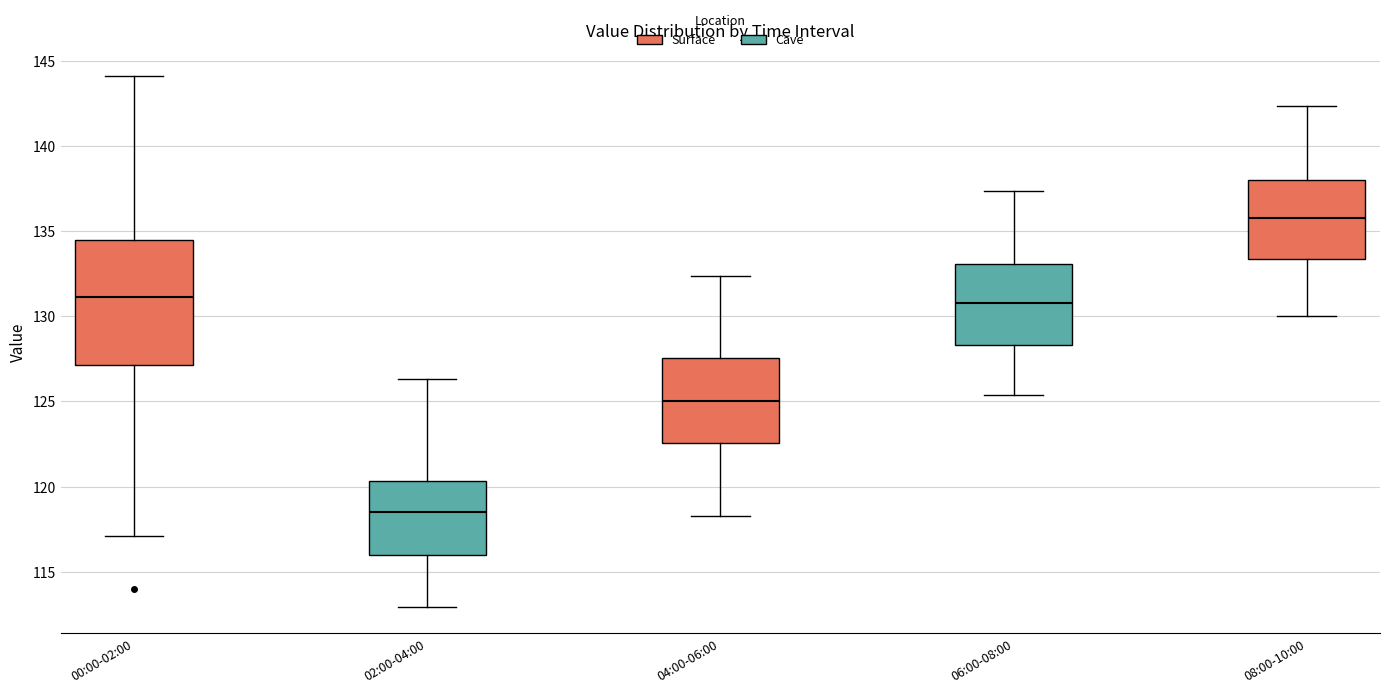

Where does the median line of the box for 08:00-10:00 sit on the y-axis? The values are not printed on the chart, so give them approximately, as read against the axis.

136.0